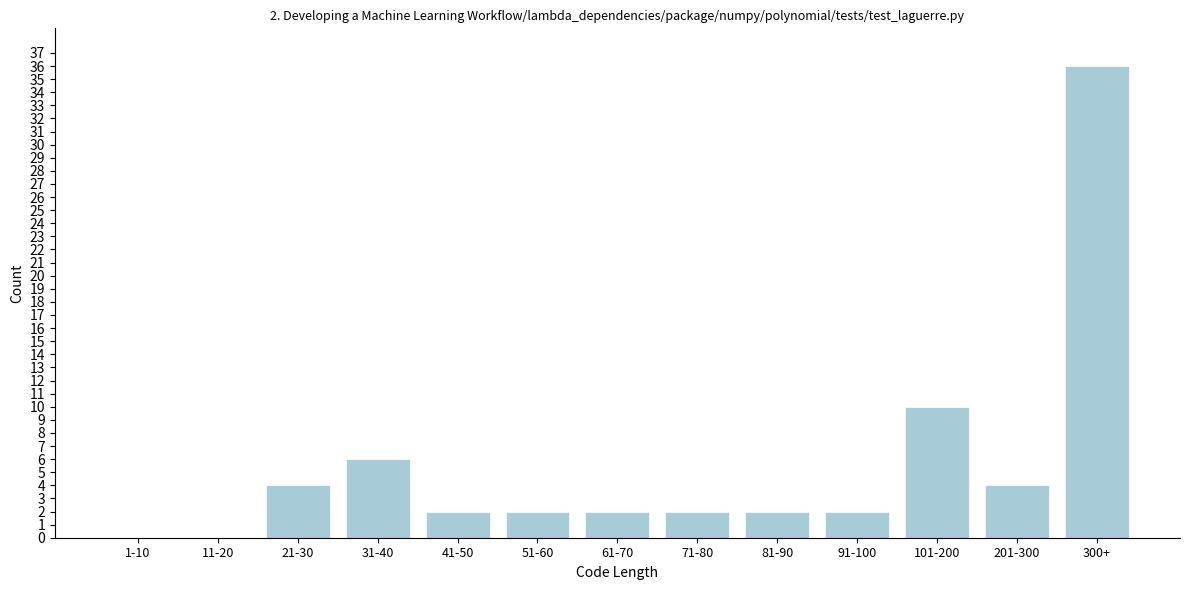

Reading left to right, list all the values displayed in this chart.

1-10=0	11-20=0	21-30=4	31-40=6	41-50=2	51-60=2	61-70=2	71-80=2	81-90=2	91-100=2	101-200=10	201-300=4	300+=36